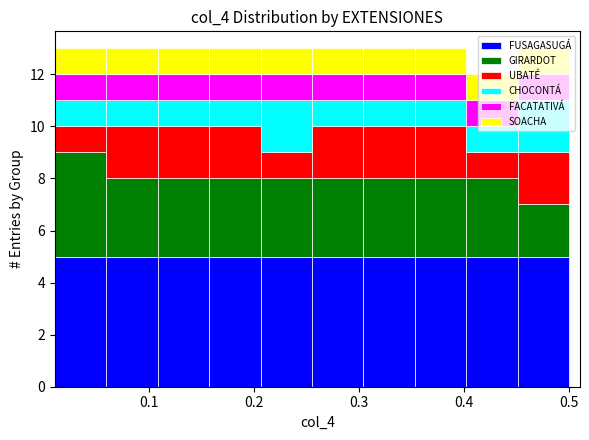

Reading left to right, transcribe this chart: for each stacked bar, give the range it covers on the x-axis and its total height. Neither the bar edges nor the heights are printed on the chart, so give them approximately, as read against the axes.

0.010 to 0.059: 13
0.059 to 0.108: 13
0.108 to 0.157: 13
0.157 to 0.206: 13
0.206 to 0.255: 13
0.255 to 0.304: 13
0.304 to 0.353: 13
0.353 to 0.402: 13
0.402 to 0.451: 12
0.451 to 0.500: 13